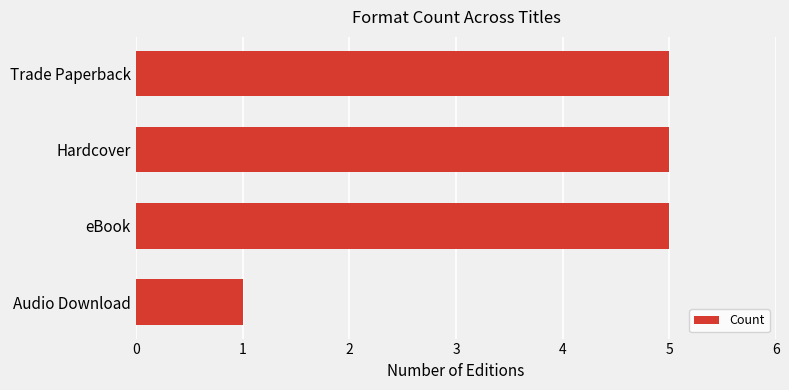

What is the minimum value shown in the chart?

1